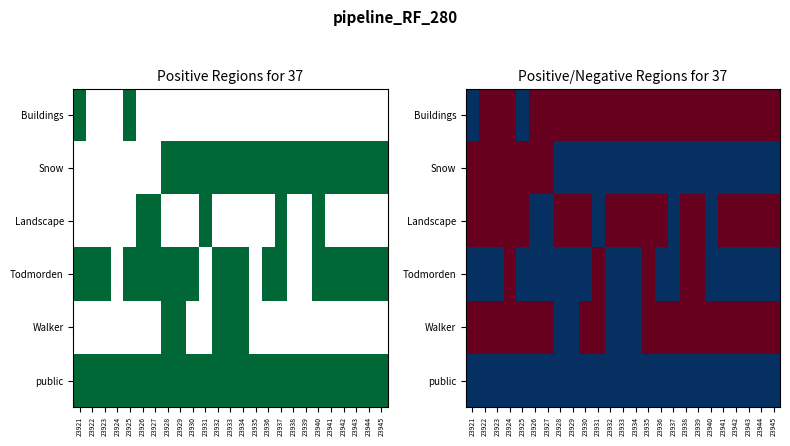

Where is public nearest to the value 1?

23921